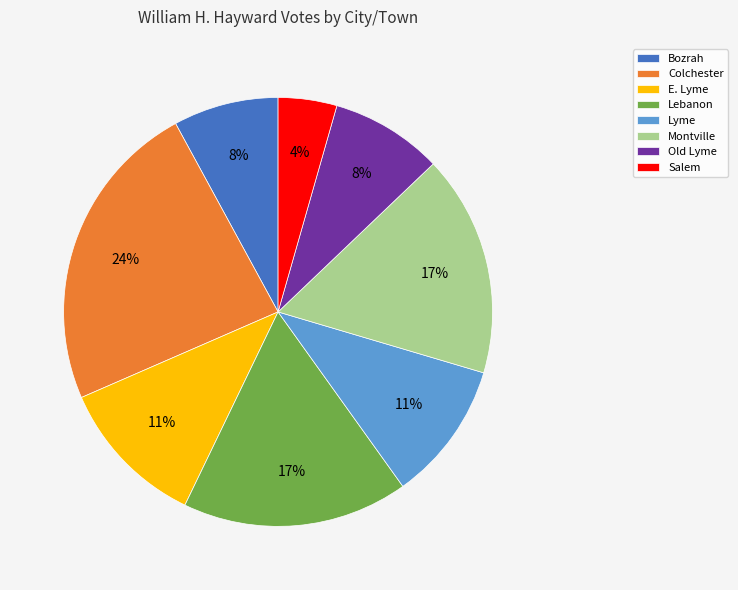

To the nearest percent, what is the average slice percentage?

12%